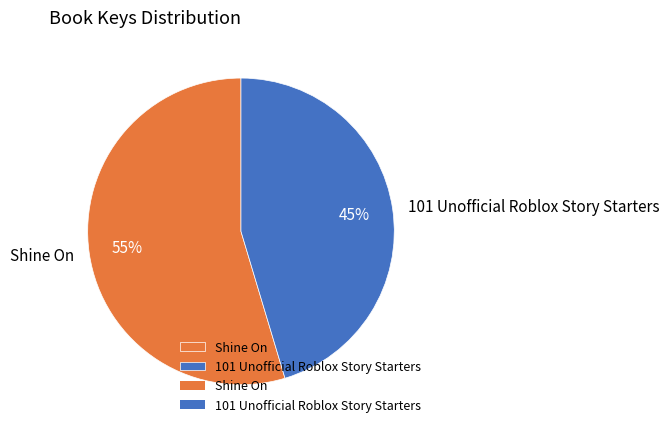

To the nearest percent, what is the average slice percentage?

50%